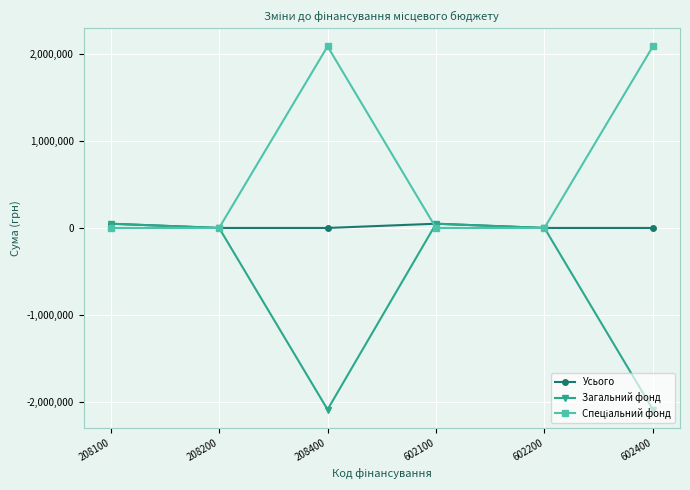

Which series has the widest spread of values?

Загальний фонд